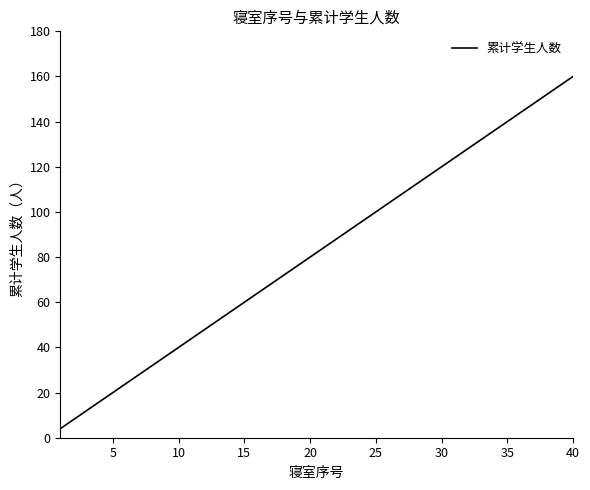

What is the difference between the maximum and minimum values?

156